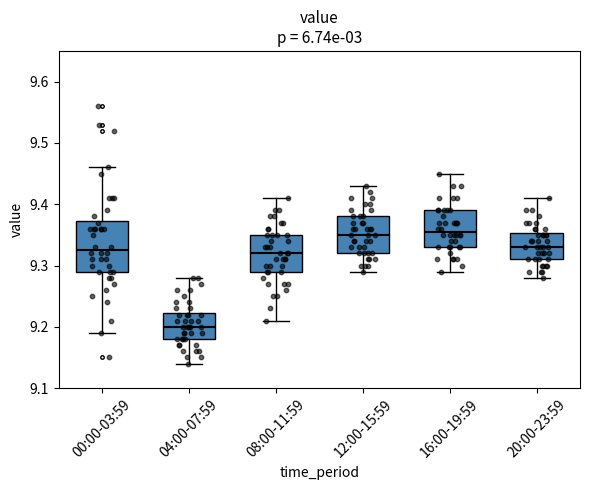

Reading left to right, transcribe this box plot: for each box, give where its median line is, the range the box spans, and where its two whiskers end, as read against the y-axis. The values are not printed on the chart, so give them approximately, as read against the axis.

00:00-03:59: median 9.33, box 9.29 to 9.37, whiskers 9.19 to 9.46
04:00-07:59: median 9.20, box 9.18 to 9.22, whiskers 9.14 to 9.28
08:00-11:59: median 9.32, box 9.29 to 9.35, whiskers 9.21 to 9.41
12:00-15:59: median 9.35, box 9.32 to 9.38, whiskers 9.29 to 9.43
16:00-19:59: median 9.36, box 9.33 to 9.39, whiskers 9.29 to 9.45
20:00-23:59: median 9.33, box 9.31 to 9.35, whiskers 9.28 to 9.41